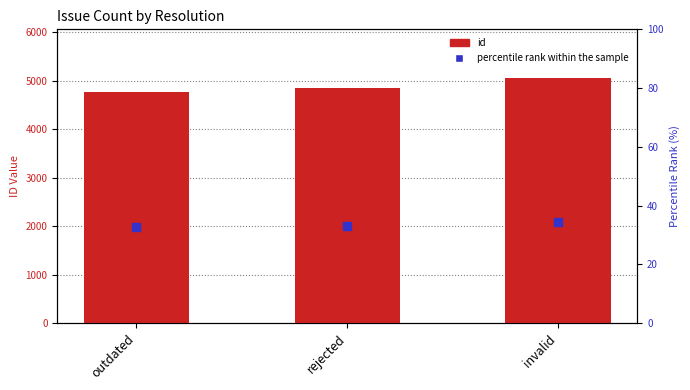

Which series reaches the maximum Y coordinate?

id